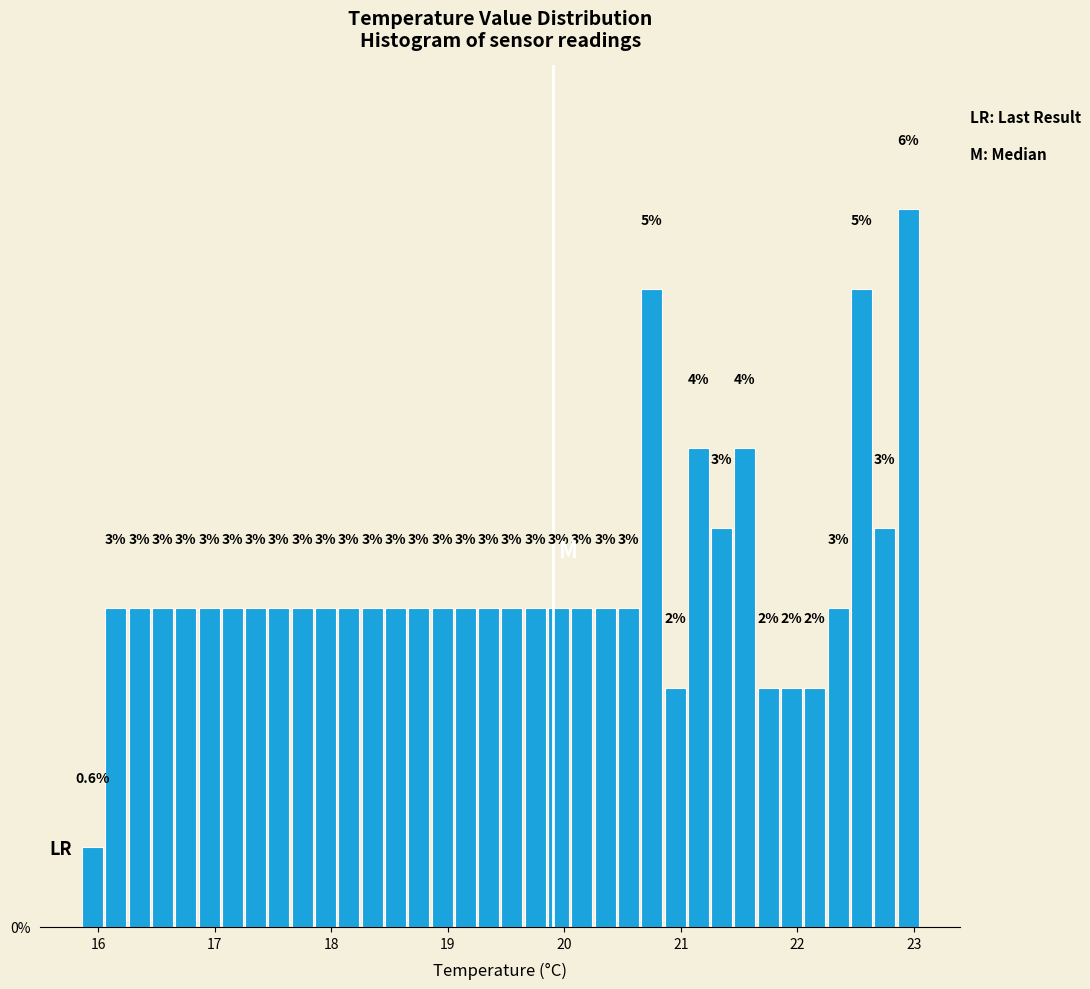

Read against the x-axis, roughly where is the centre of the tallest bar?

23.0